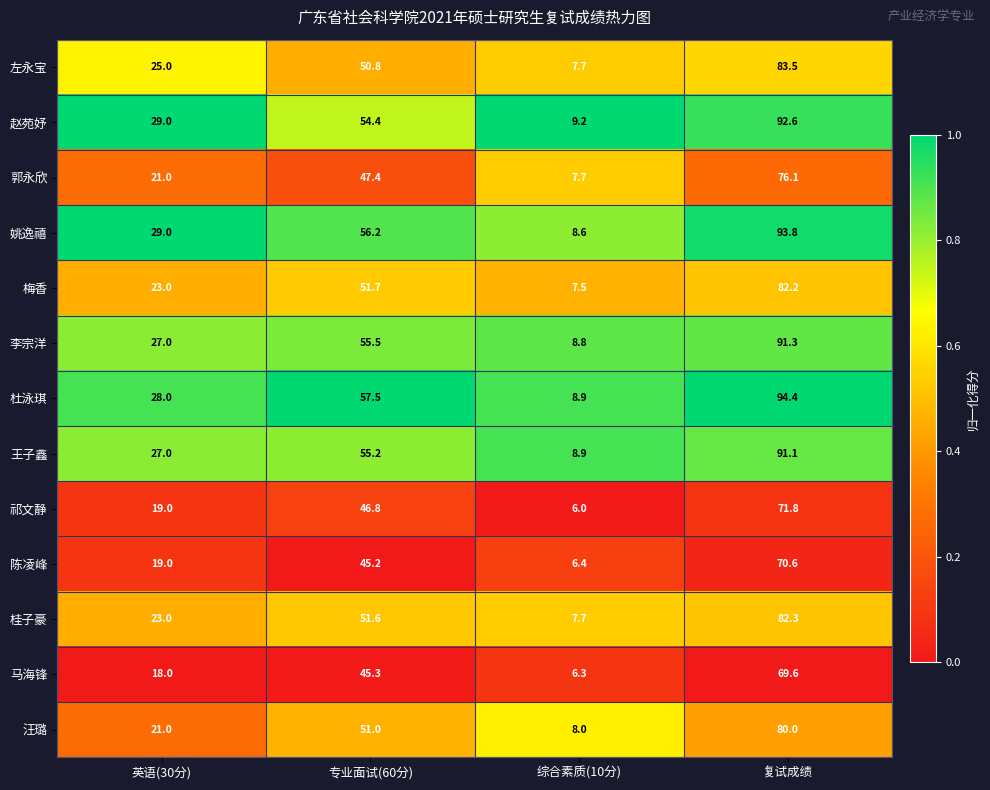

At which category does the chart reach its minimum across all series?

综合素质(10分)